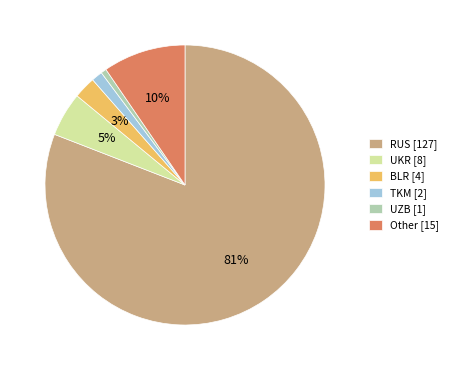

Is there a majority slice in this chart?

Yes